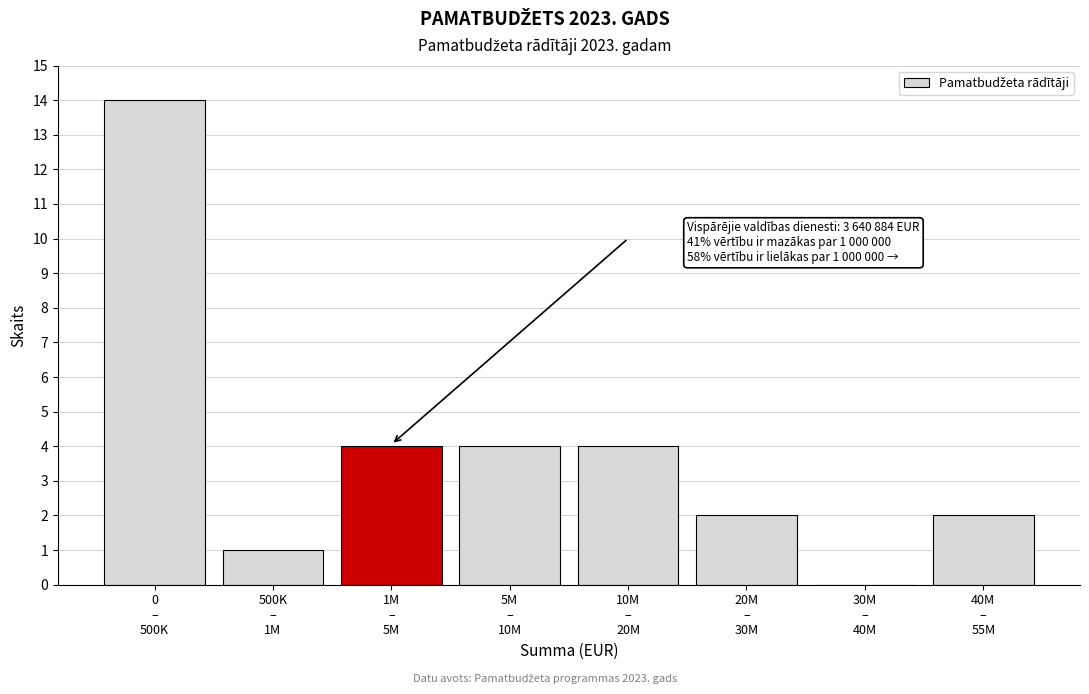

What is the greatest value displayed?

14